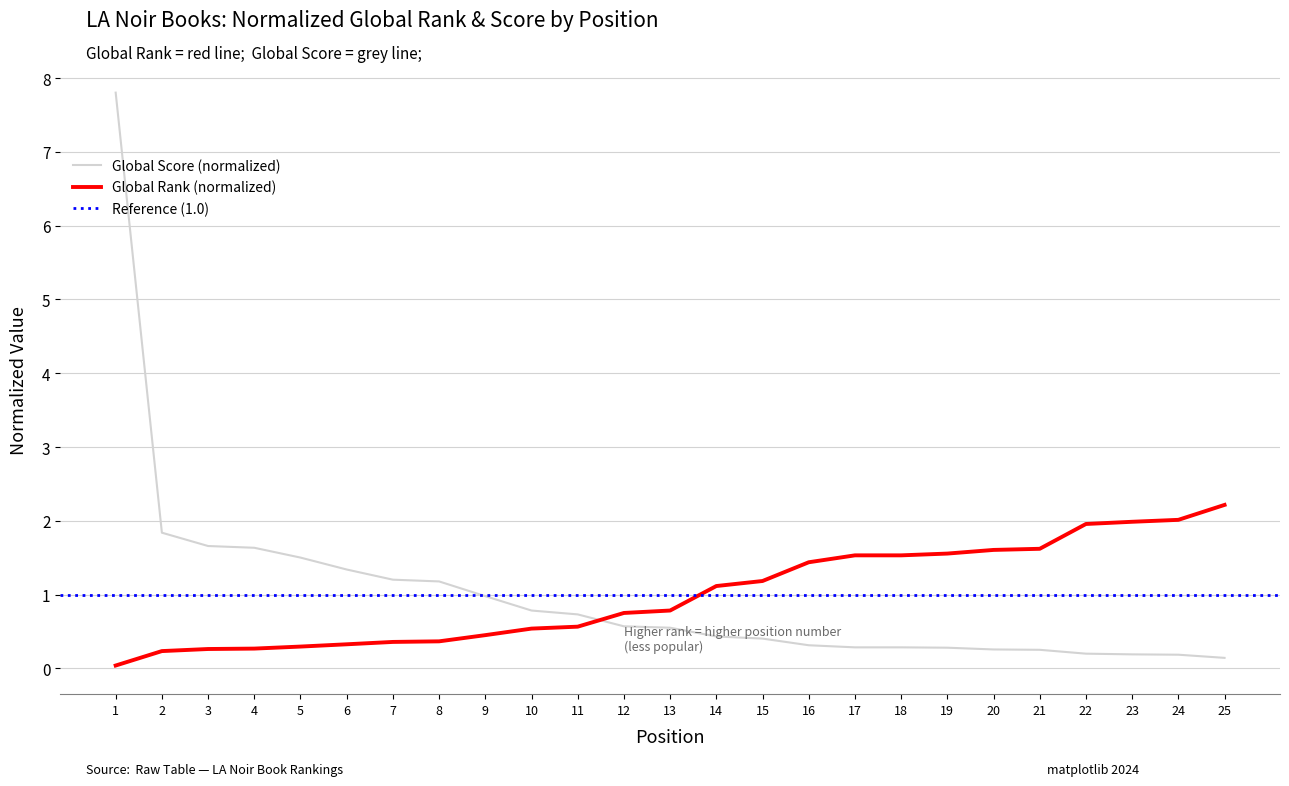

Which series ends up on top after the final intersection of Global Score and Global Rank?

Global Rank